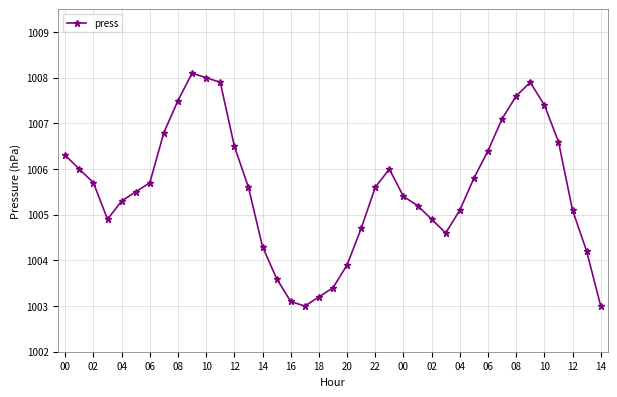

What is the minimum value shown in the chart?

1003.0